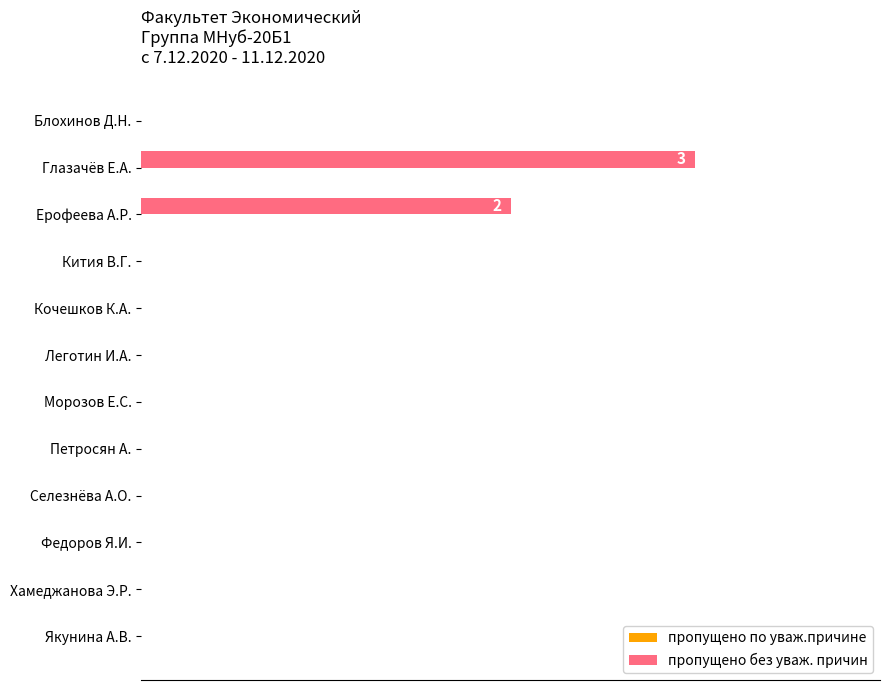

At which category does the chart reach its peak across all series?

Глазачёв Е.А.